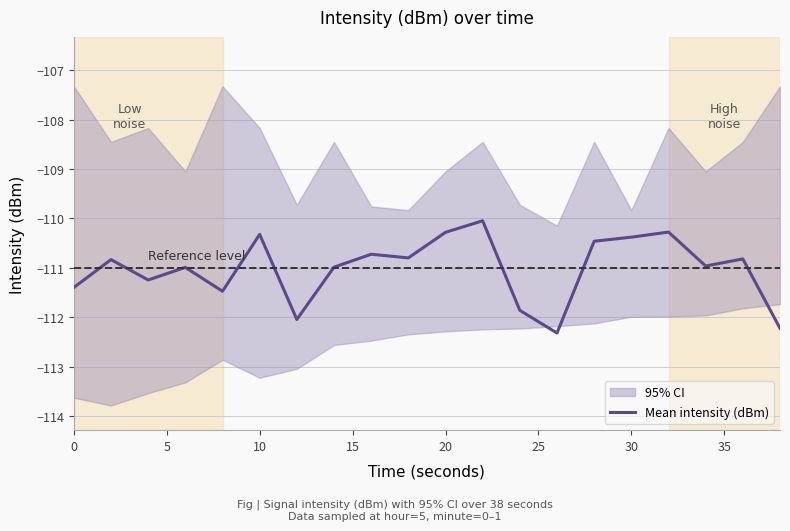

The value at 20 is -110.3. True or false?

True